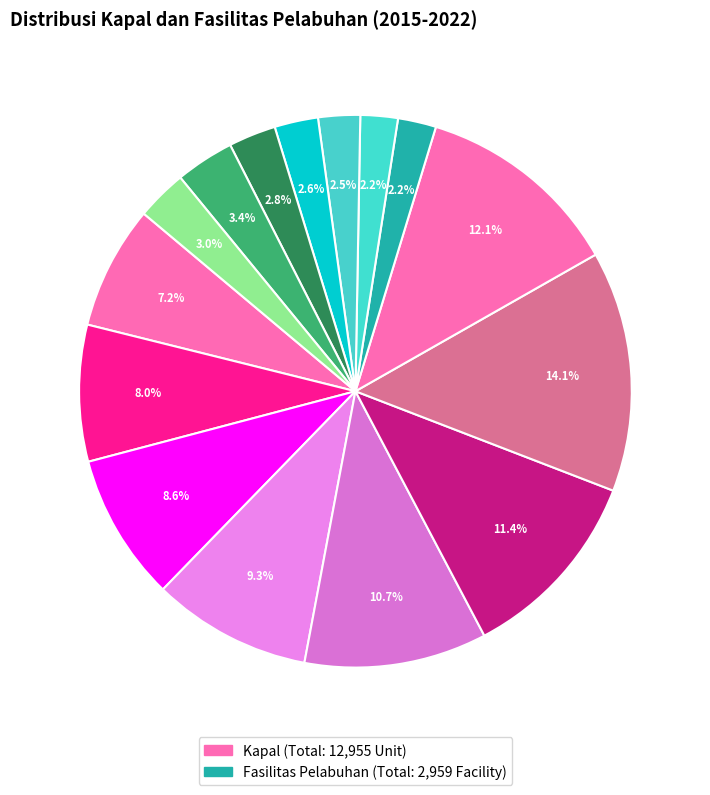

Count the number of slices in the pie.

15